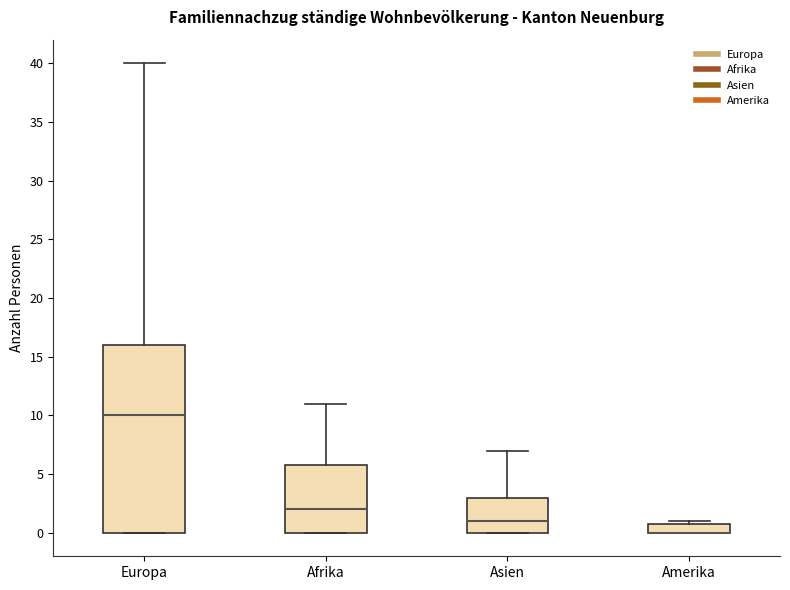

Reading left to right, transcribe this box plot: for each box, give where its median line is, the range the box spans, and where its two whiskers end, as read against the y-axis. The values are not printed on the chart, so give them approximately, as read against the axis.

Europa: median 10, box 0 to 16, whiskers 0 to 40
Afrika: median 2, box 0 to 6, whiskers 0 to 11
Asien: median 1, box 0 to 3, whiskers 0 to 7
Amerika: median 0 (drawn on the box's lower edge), box 0 to 1, whiskers 0 to 1 (just above the box's upper edge)